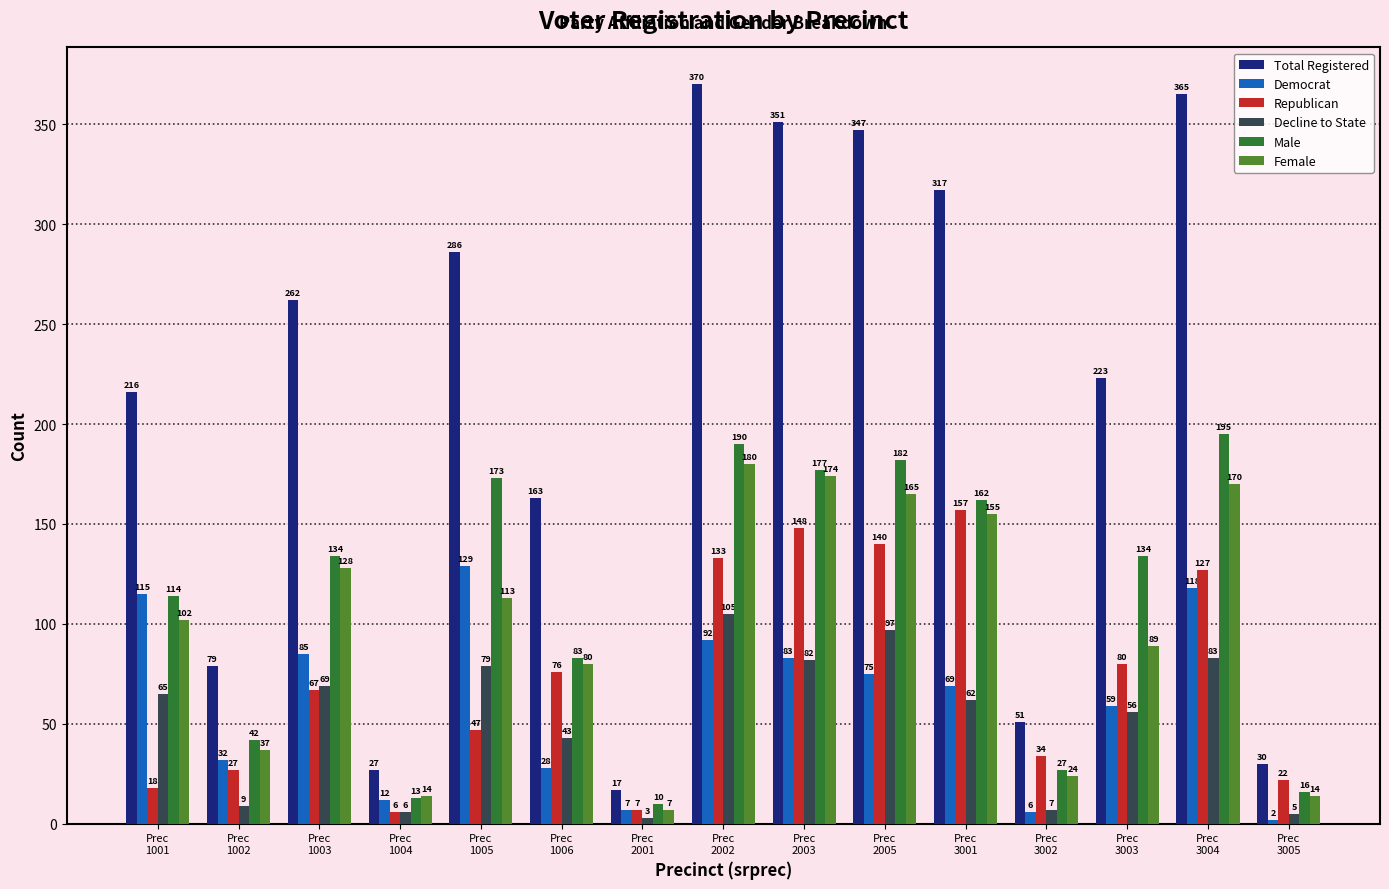

Which series has the widest spread of values?

Total Registered